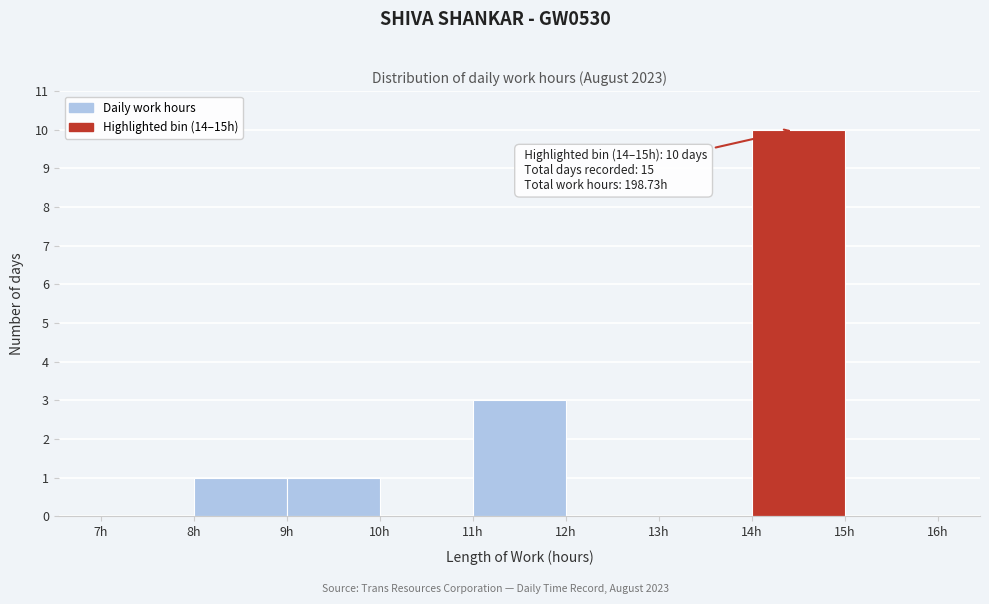

Over which range of the x-axis is the bar tallest?

14 to 15